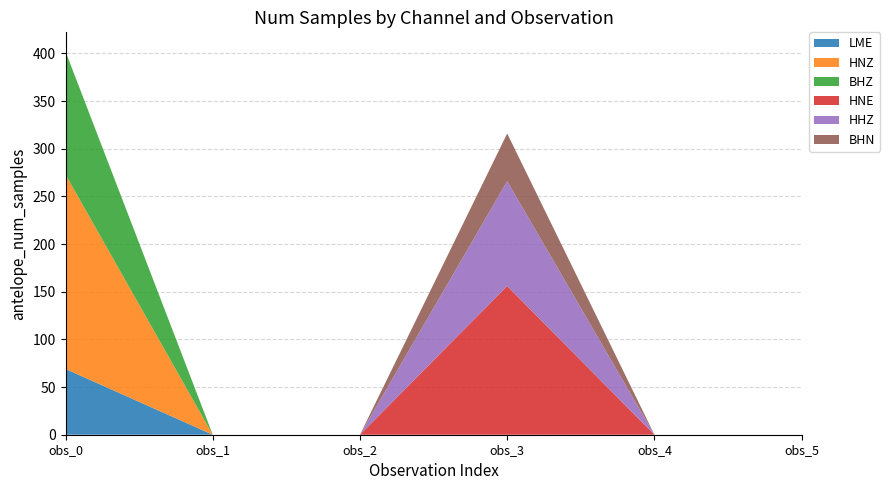

Reading left to right, extract all data points from this chart.

LME: 69	0	0	0	0	0
HNZ: 204	0	0	0	0	0
BHZ: 129	0	0	0	0	0
HNE: 0	0	0	156	0	0
HHZ: 0	0	0	110	0	0
BHN: 0	0	0	50	0	0